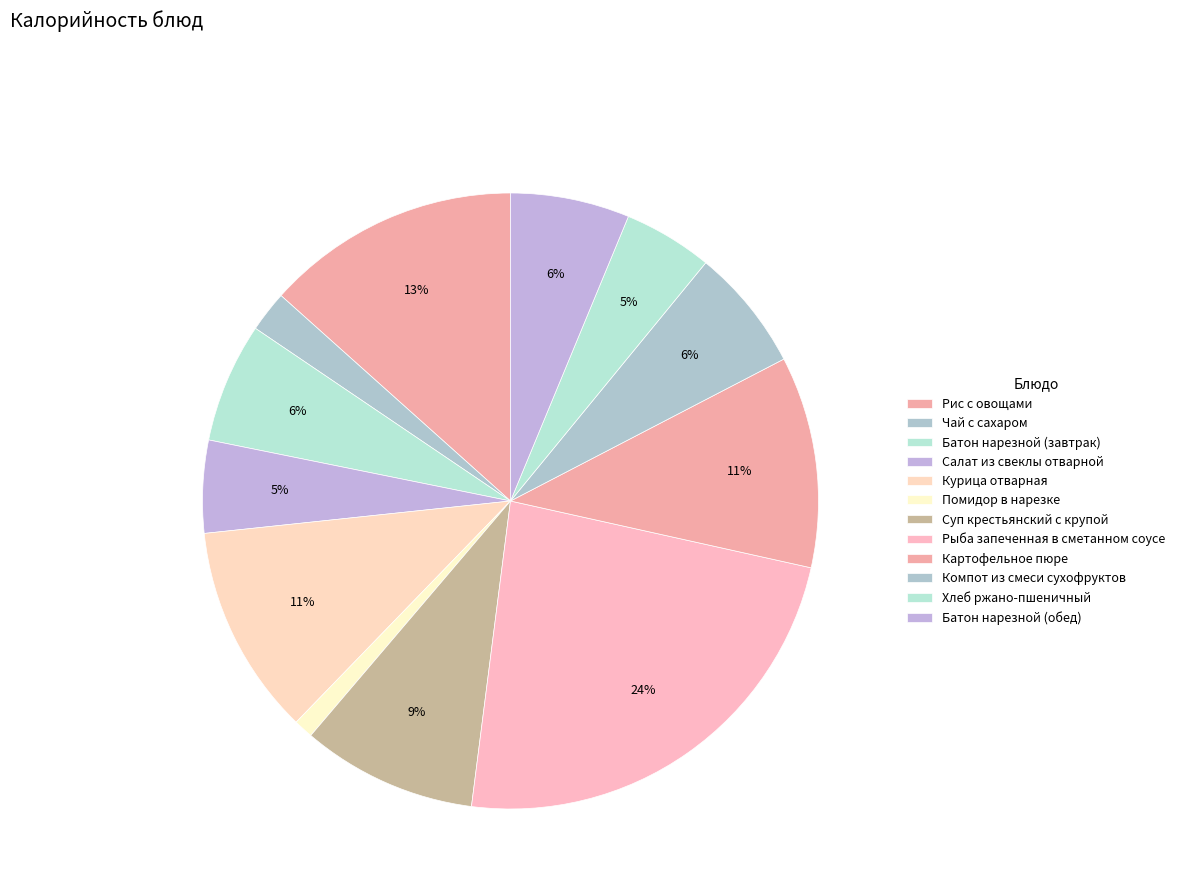

Is it true that Батон нарезной (завтрак) is 6% of the pie?

True